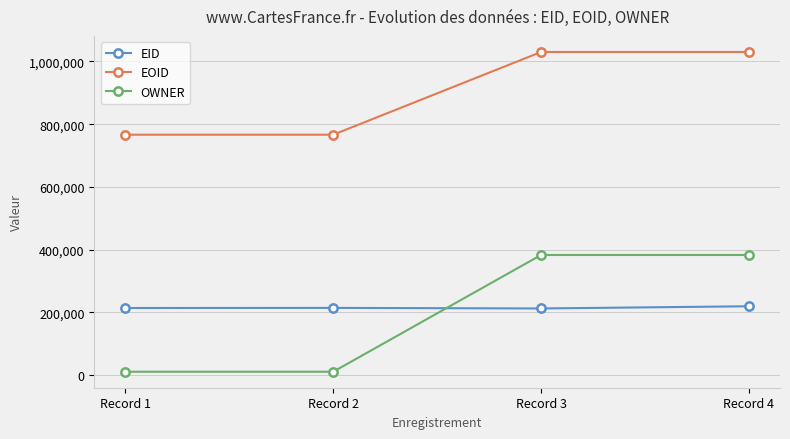

How many values in the EID series are below 214608?

2